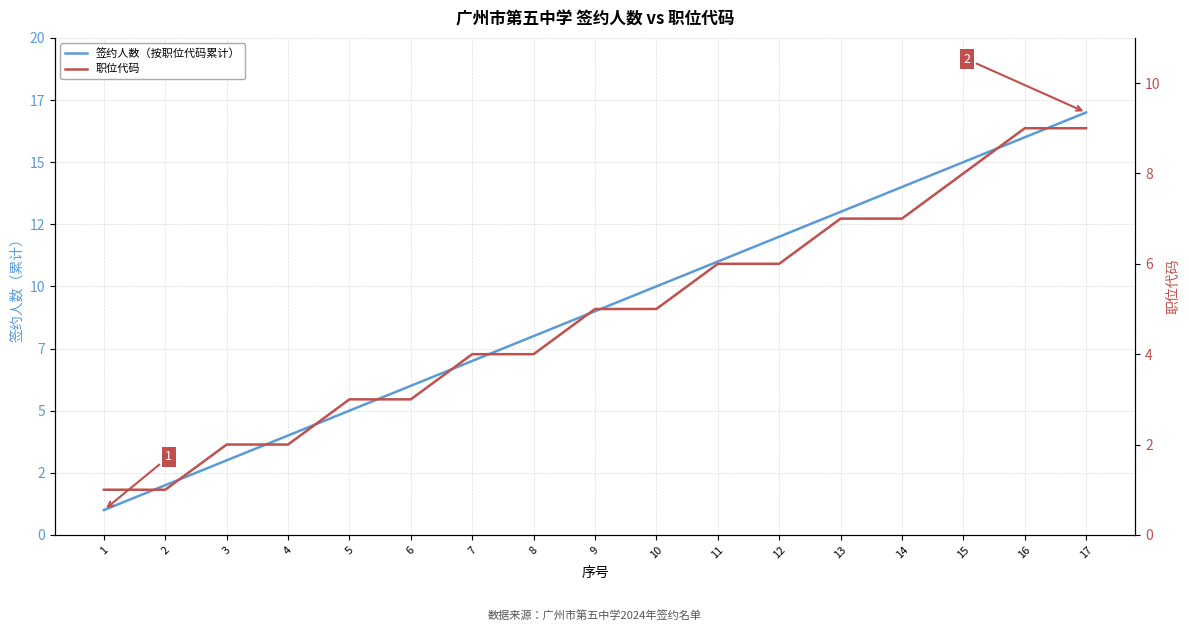

What are all the series names shown in the legend?

签约人数（按职位代码累计）, 职位代码